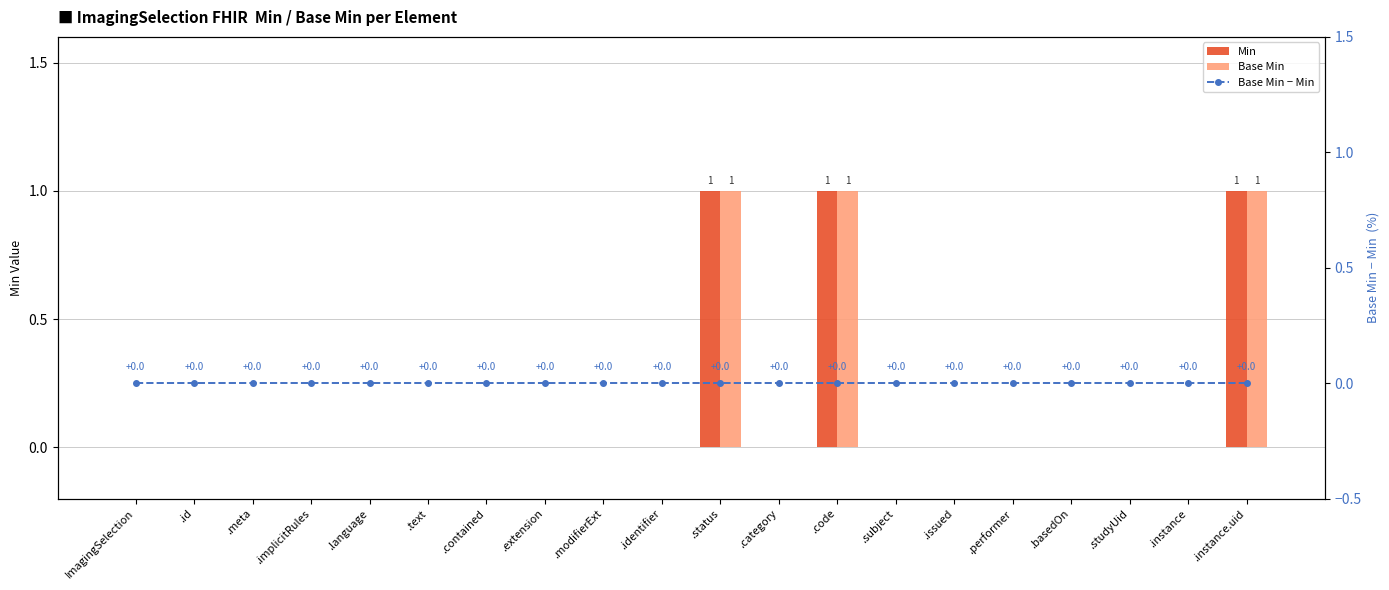

The Base Min series shows 2 at .instance.uid. True or false?

False